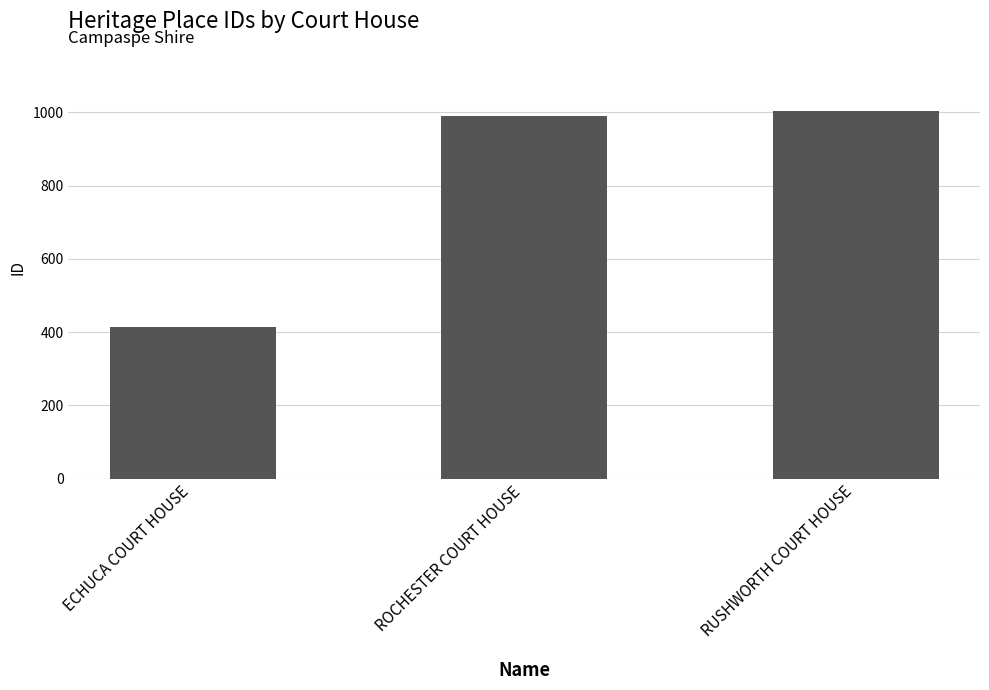

Does the chart contain stacked bars?

No